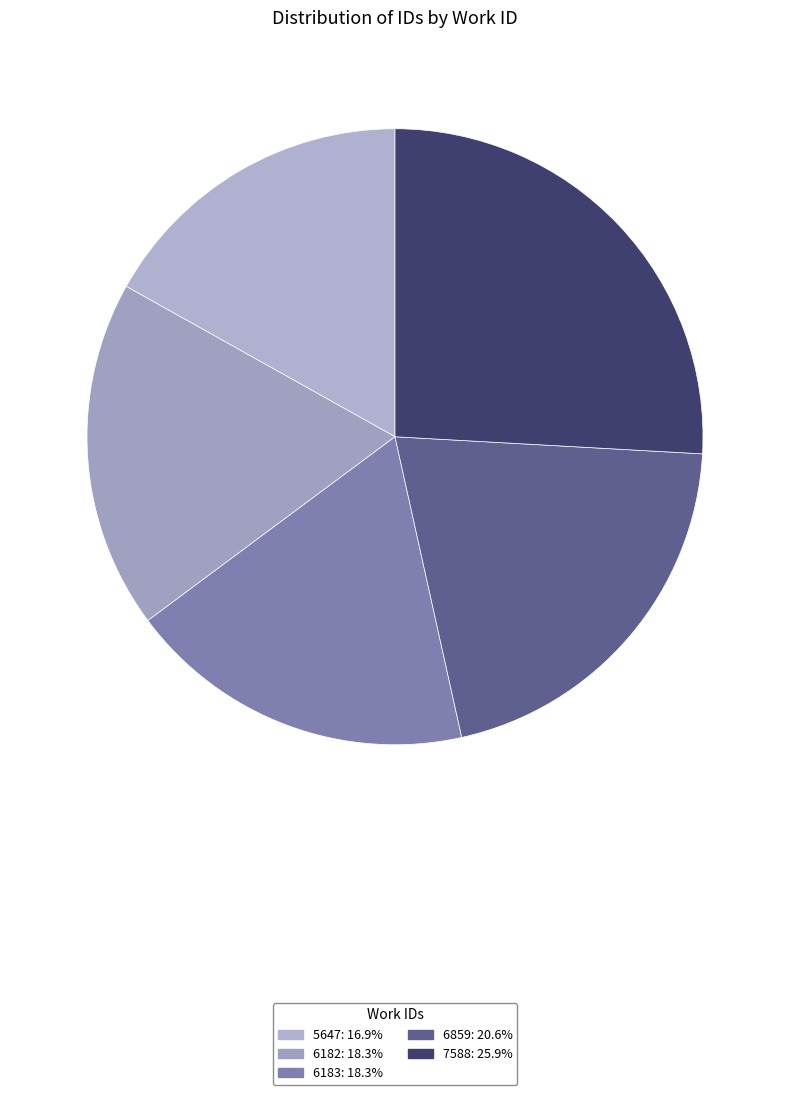

Is it true that 6859 is 21% of the pie?

True